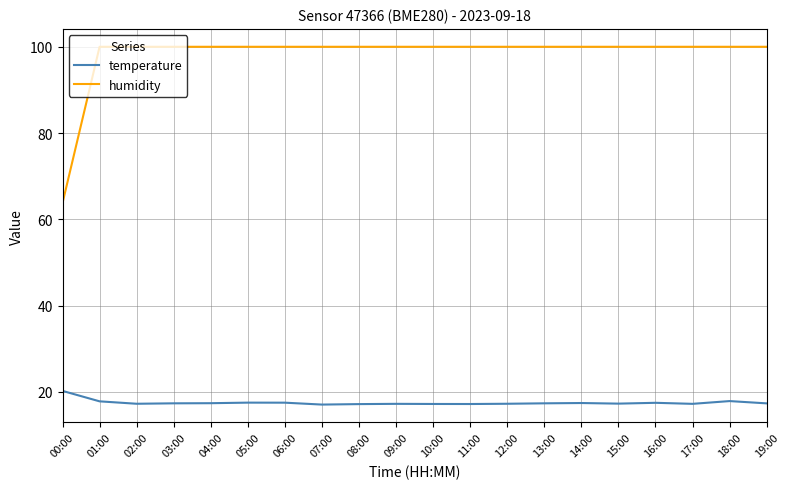

What is the approximate value of temperature at 16:00?

17.5